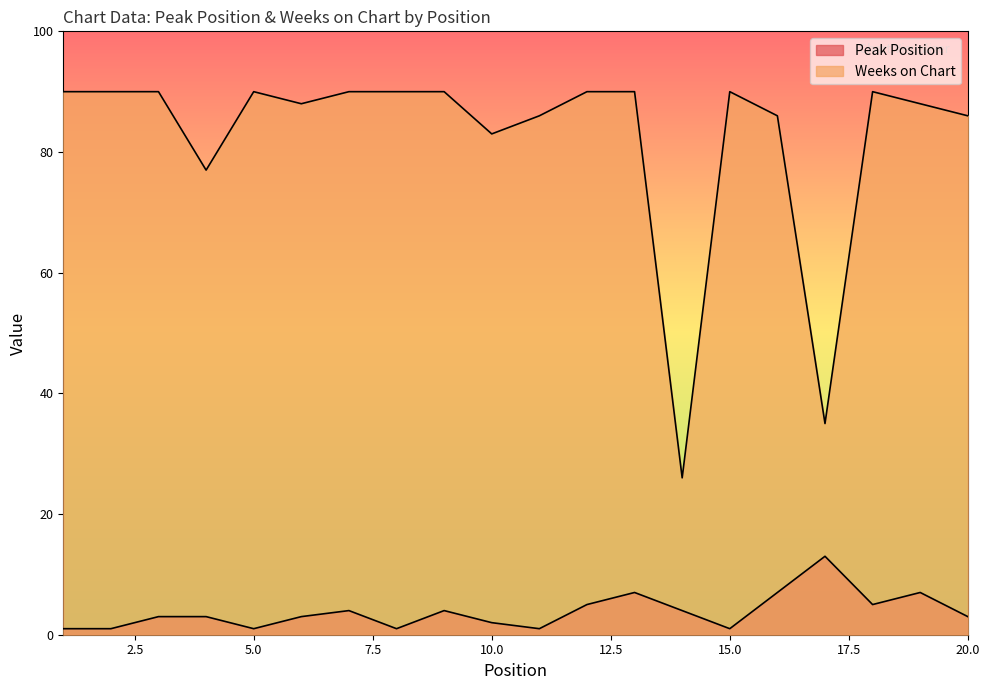

List the labels in order of Peak Position value, largest first.

17, 13, 16, 19, 12, 18, 7, 9, 14, 3, 4, 6, 20, 10, 1, 2, 5, 8, 11, 15